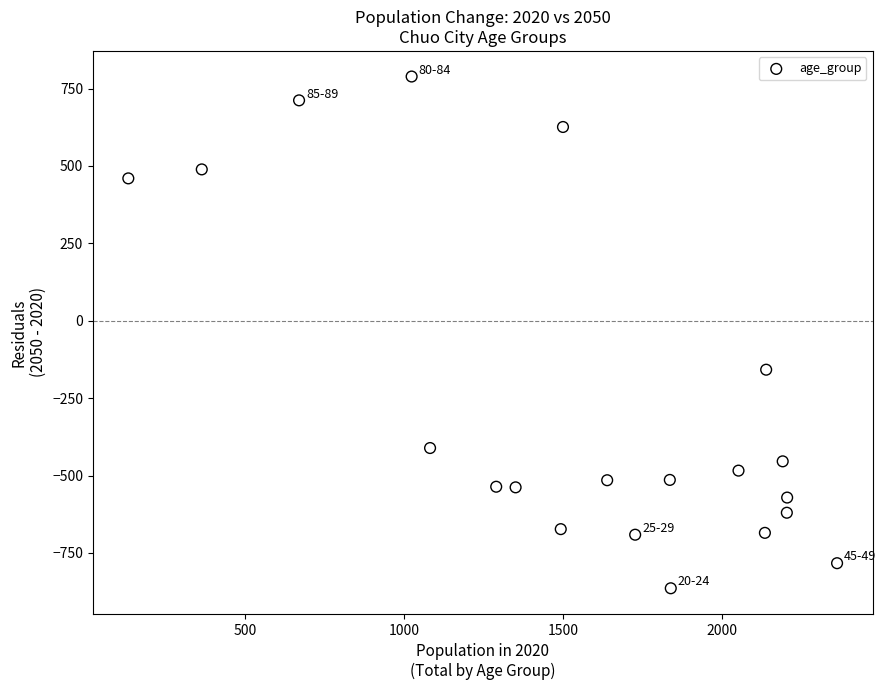

What Y value in the scatter plot is closest to -37?

-158